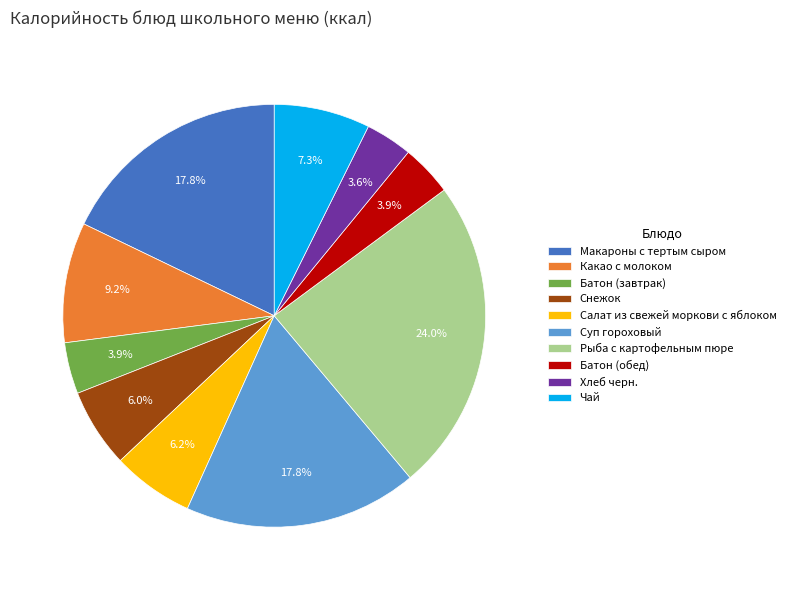

How many segments does this pie chart have?

10